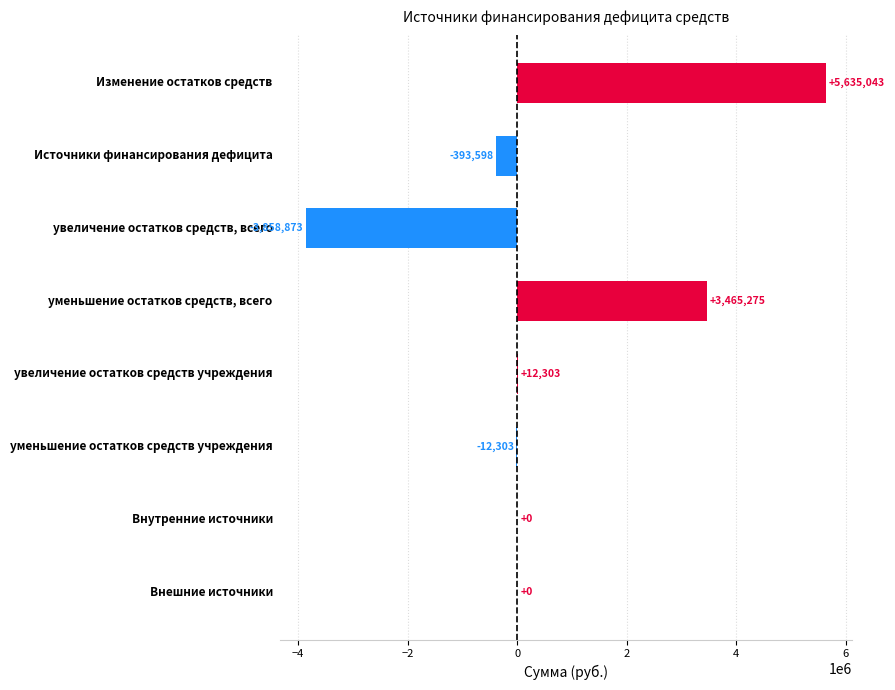

What is the greatest value displayed?

5635043.2